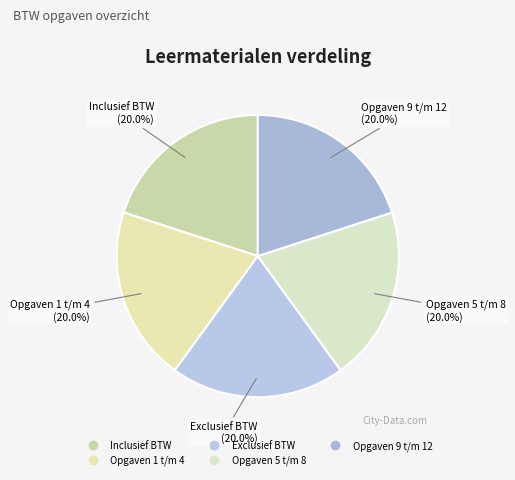

To the nearest percent, what is the combined percentage of Exclusief BTW and Opgaven 9 t/m 12?

40%